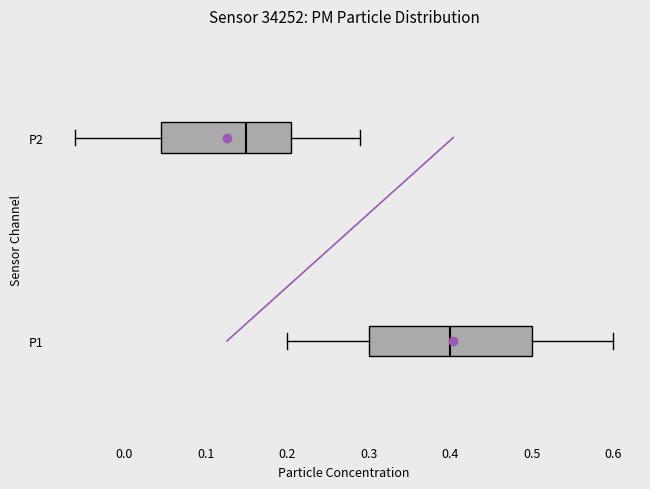

Which box is the widest, from its left edge to its right edge?

P1